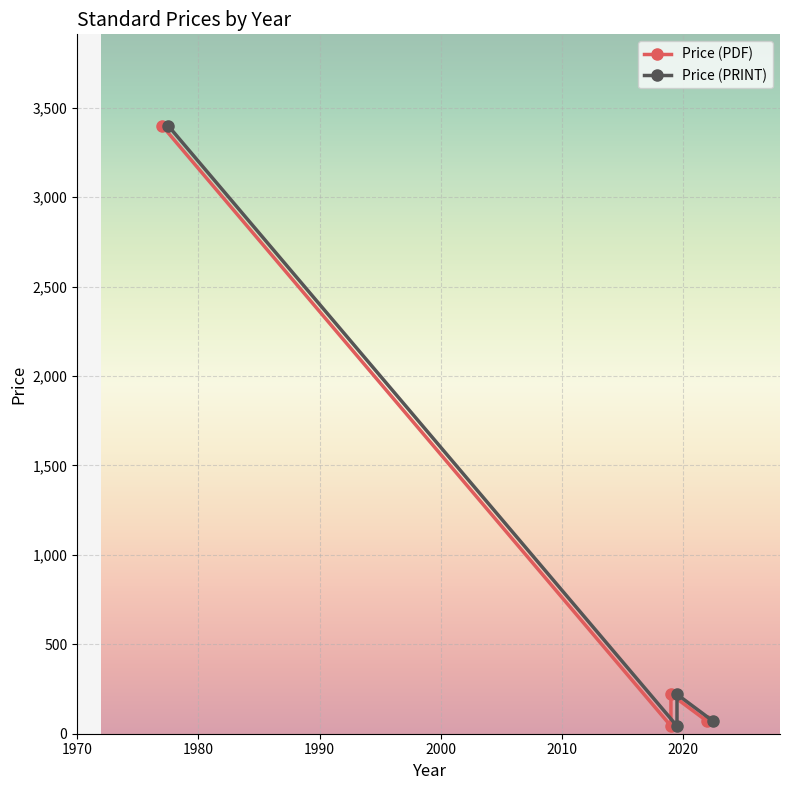

In Price (PRINT), how many points are lower than both neighbors (excluding endpoints)?

1